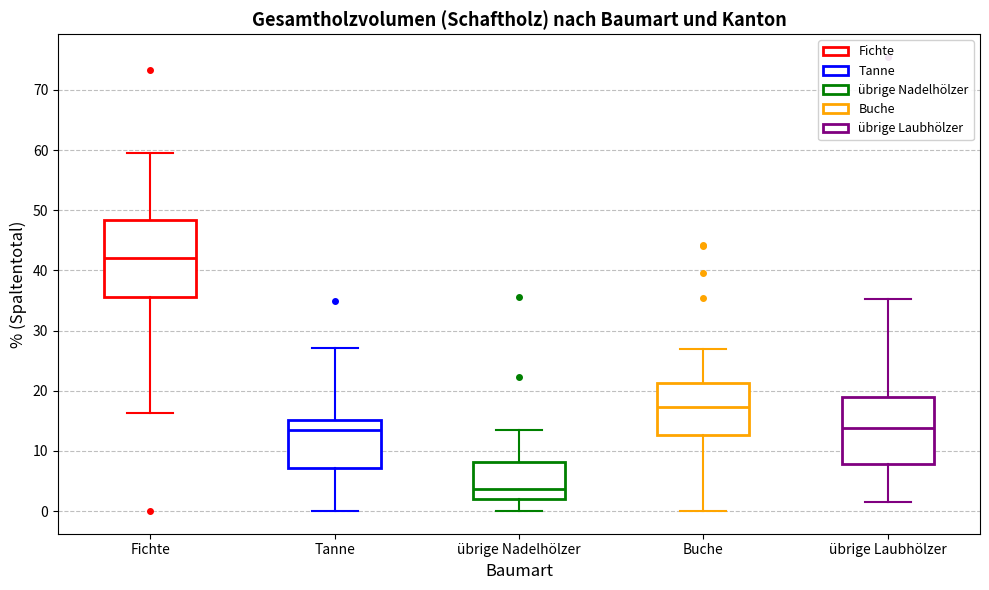

Reading left to right, read every box against the y-axis: the position of its median line, the range the box covers, and the ends of its whiskers. The values are not printed on the chart, so give them approximately, as read against the axis.

Fichte: median 42, box 36 to 48, whiskers 16 to 60
Tanne: median 13, box 7 to 15, whiskers 0 to 27
übrige Nadelhölzer: median 4, box 2 to 8, whiskers 0 to 13
Buche: median 17, box 13 to 21, whiskers 0 to 27
übrige Laubhölzer: median 14, box 8 to 19, whiskers 2 to 35